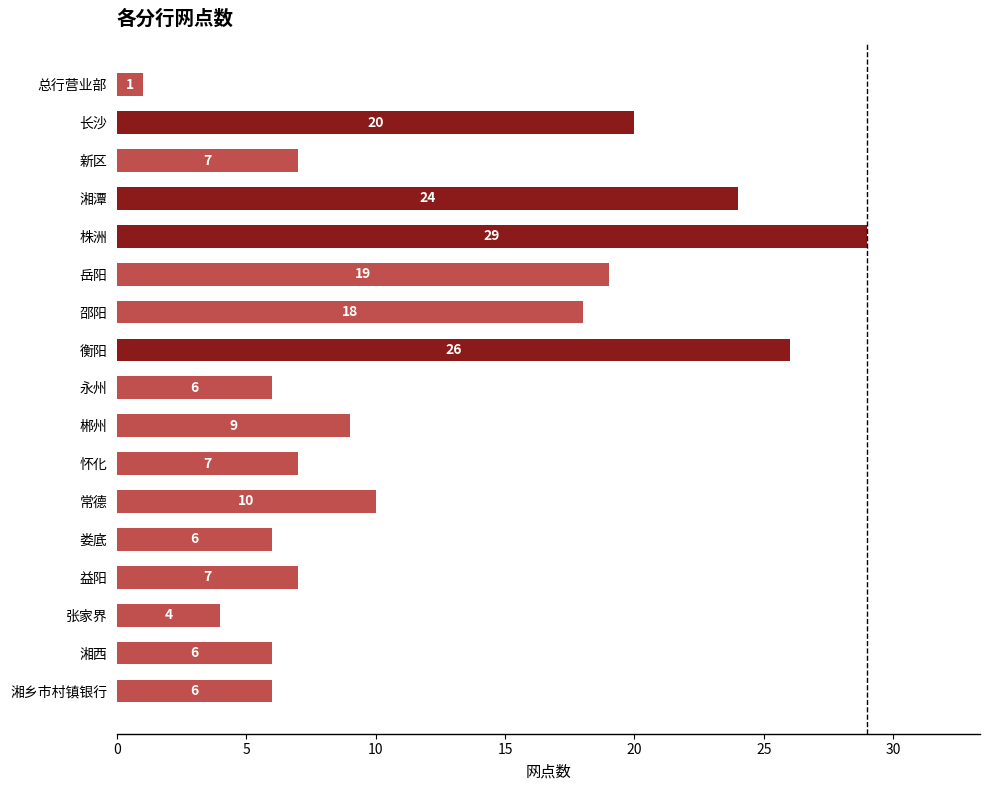

What is the average value?

12